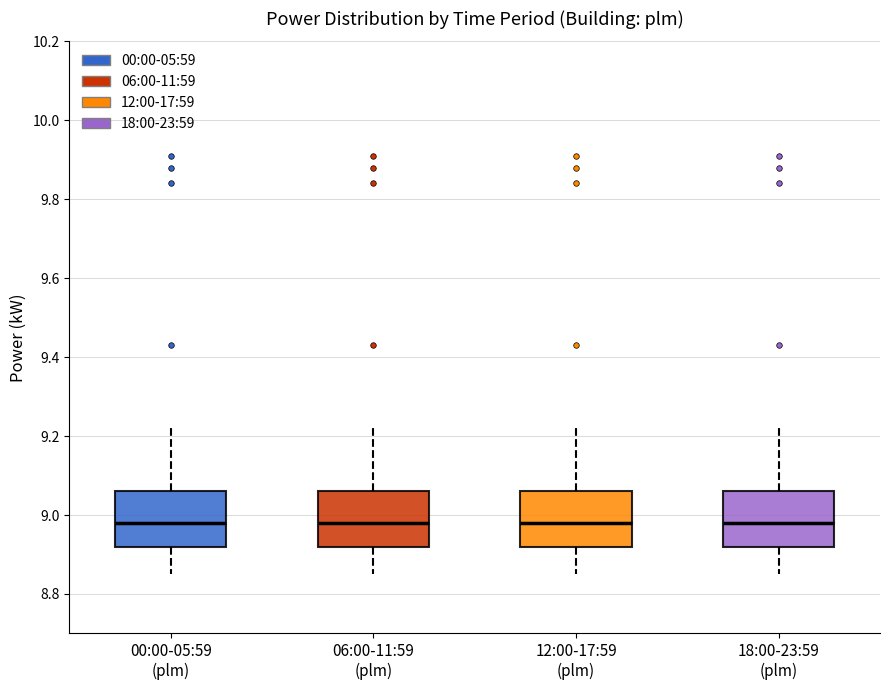

Where does the median line of the box for 00:00-05:59 (plm) sit on the y-axis? The values are not printed on the chart, so give them approximately, as read against the axis.

8.98